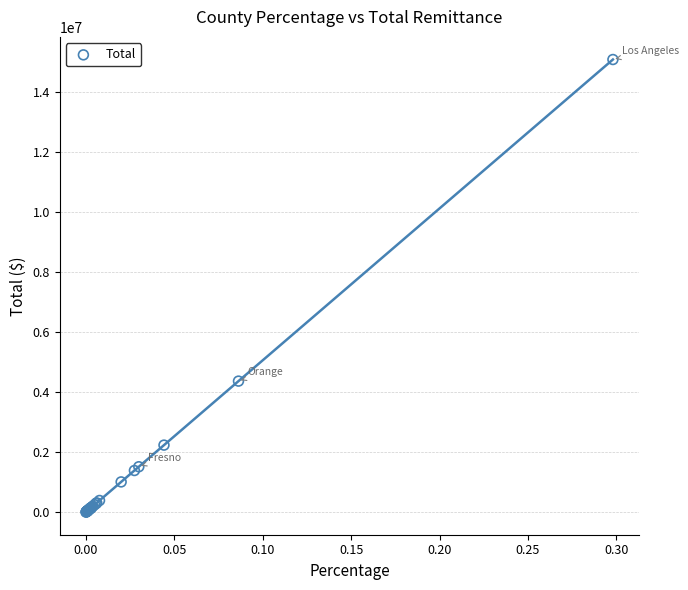

What Y value in the scatter plot is closest to 7544913?

4367708.2